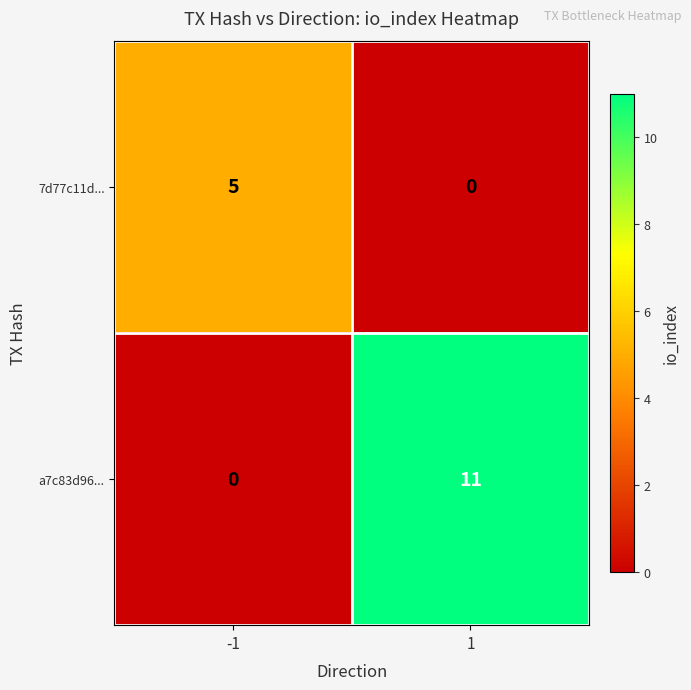

What is the total value across all series at -1?

5